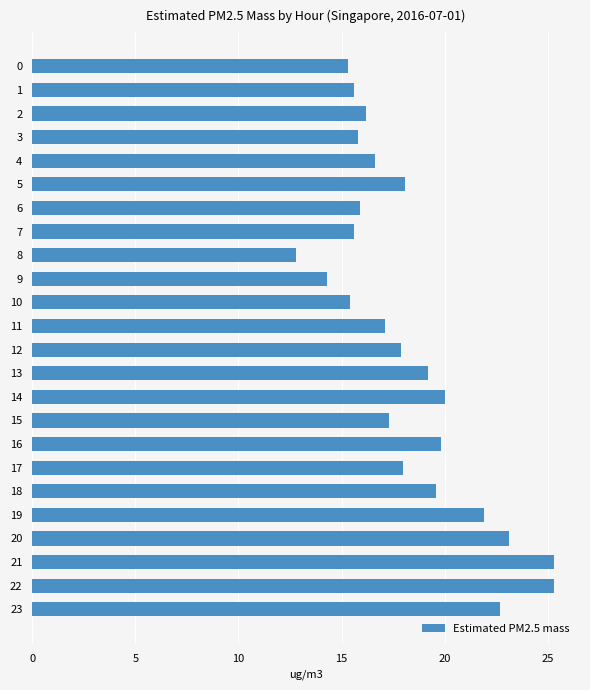

Is it true that the value at 13 is 5.1?

False